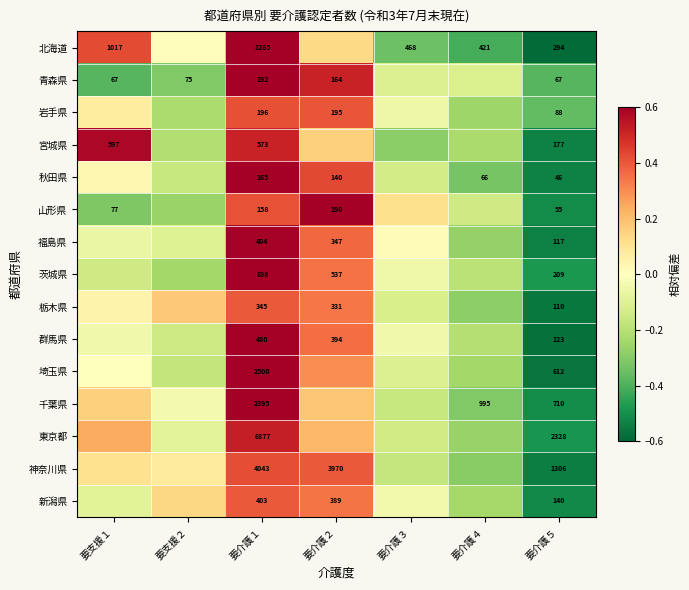

Rank the series at 要介護５ from highest to lowest value.

東京都, 神奈川県, 千葉県, 埼玉県, 北海道, 茨城県, 宮城県, 新潟県, 群馬県, 福島県, 栃木県, 岩手県, 青森県, 山形県, 秋田県